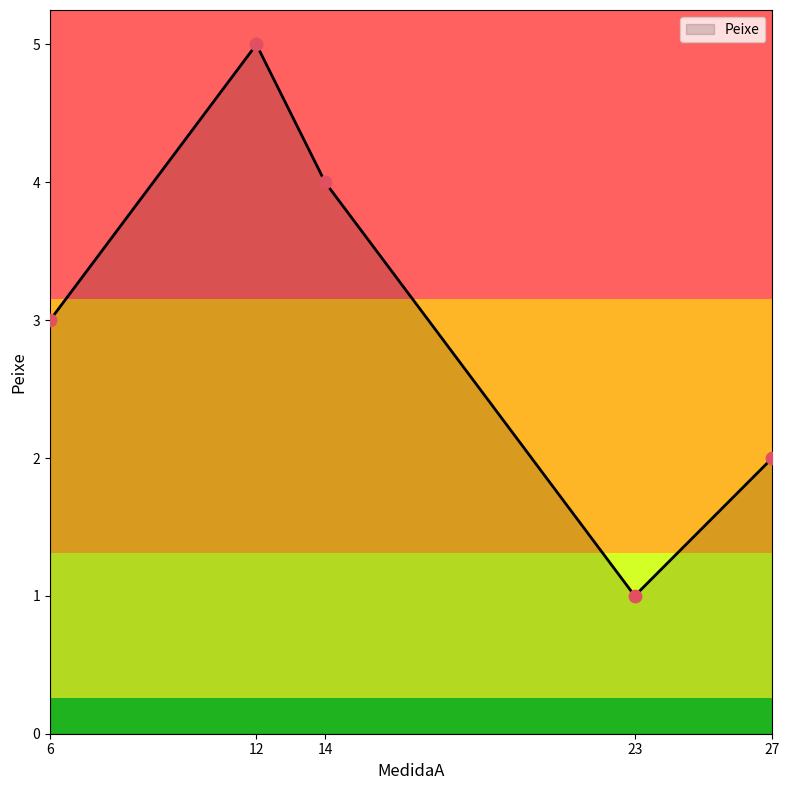

Which has a higher value, 14 or 6?

14